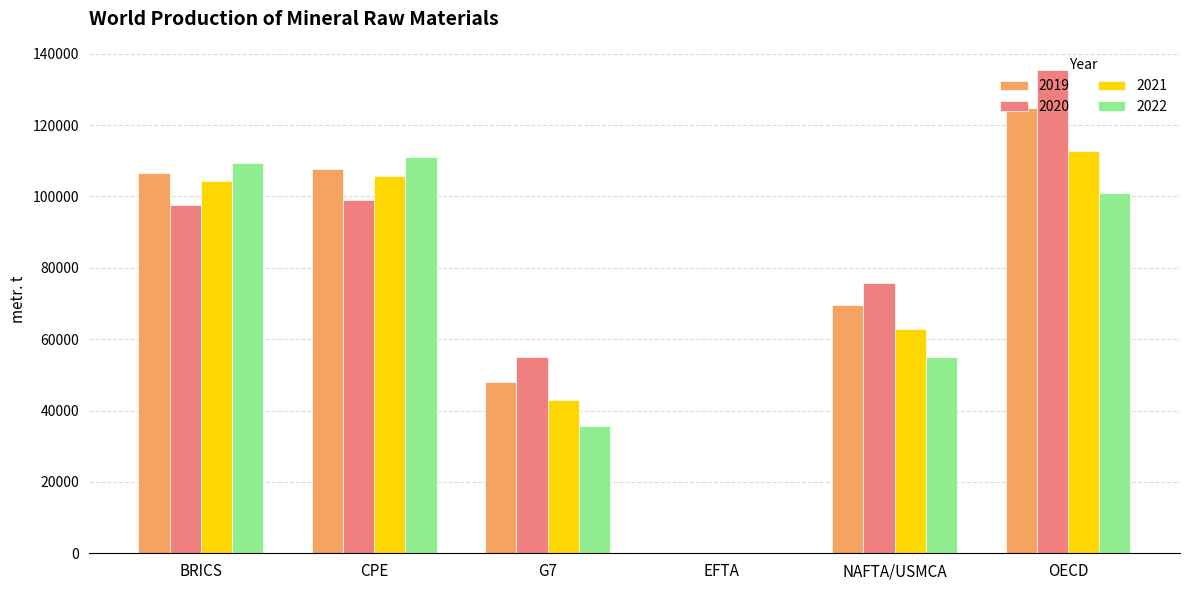

The 2021 series shows 42971 at G7. True or false?

True